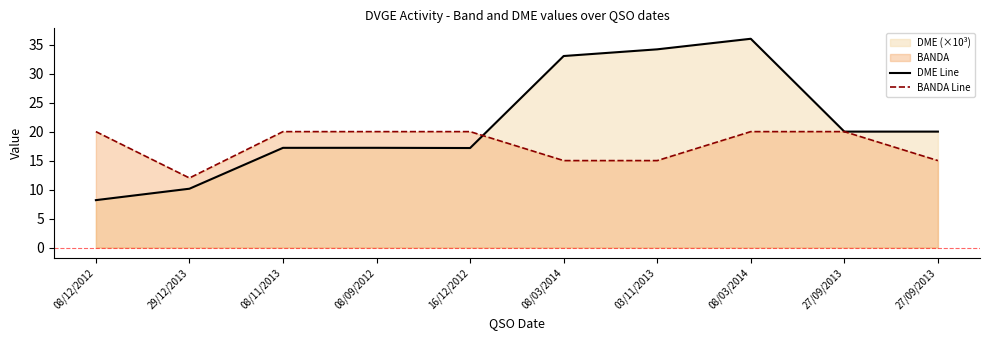

Between which two adjacent categories do BANDA Line and DME Line first intersect?

16/12/2012 and 08/03/2014